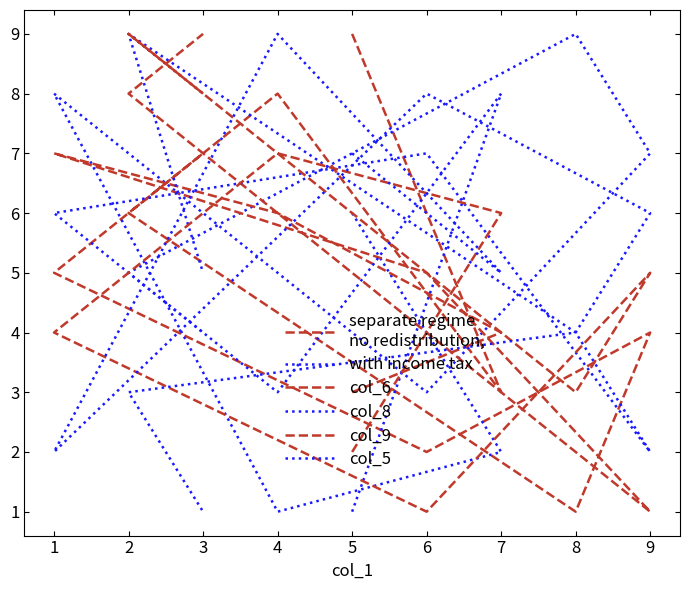

Reading left to right, what are all the values shown in this chart?

separate regime
no redistribution,: 9	3	8	5	2	4	1	6	7
with income tax: 6	2	1	8	3	7	9	5	4
col_6: 3	4	6	7	5	1	2	8	9
col_8: 1	8	3	6	7	2	4	9	5
col_9: 2	6	7	4	1	5	3	9	8
col_5: 7	5	9	2	8	6	4	3	1